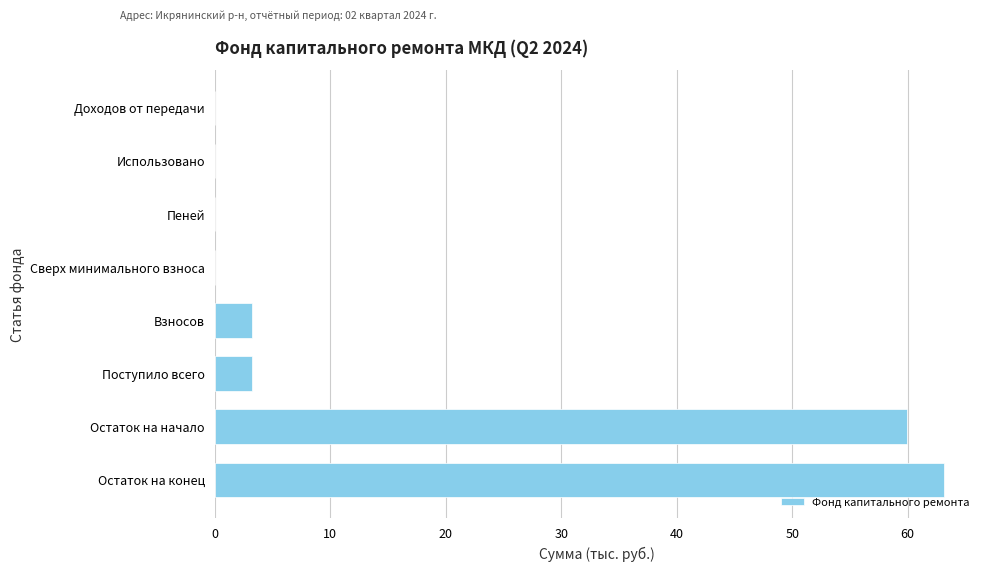

True or false: the data shows 42.4 at Доходов от передачи.

False